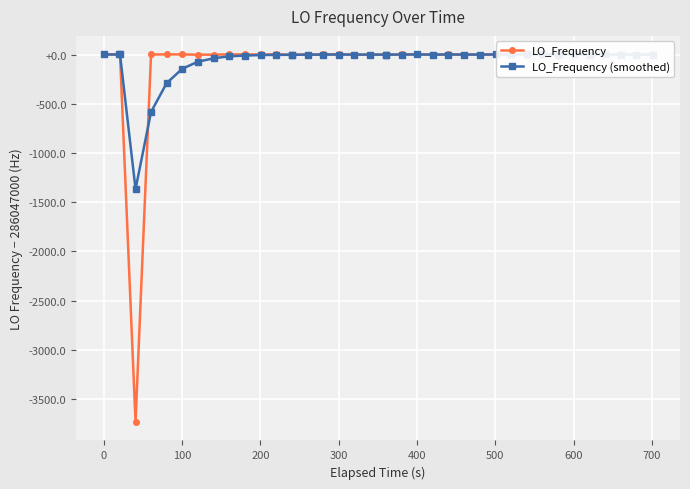

Which series has the largest range (max minus min)?

LO_Frequency